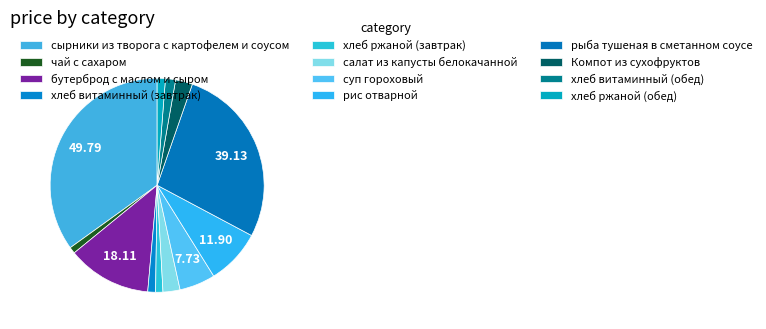

To the nearest percent, what percentage of the pie is суп гороховый?

5%